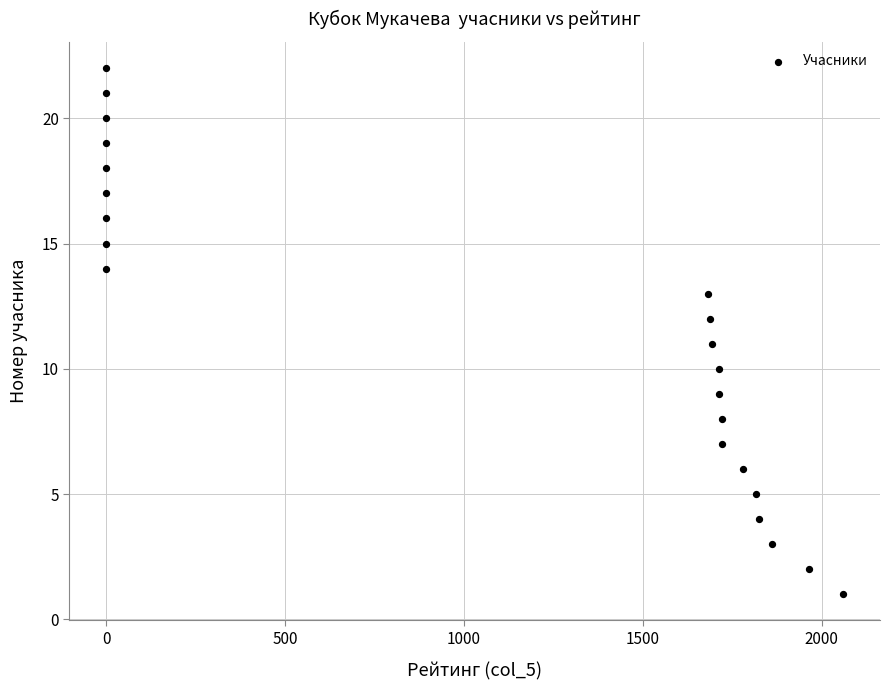

What is the range of X values (max minus min)?

2060